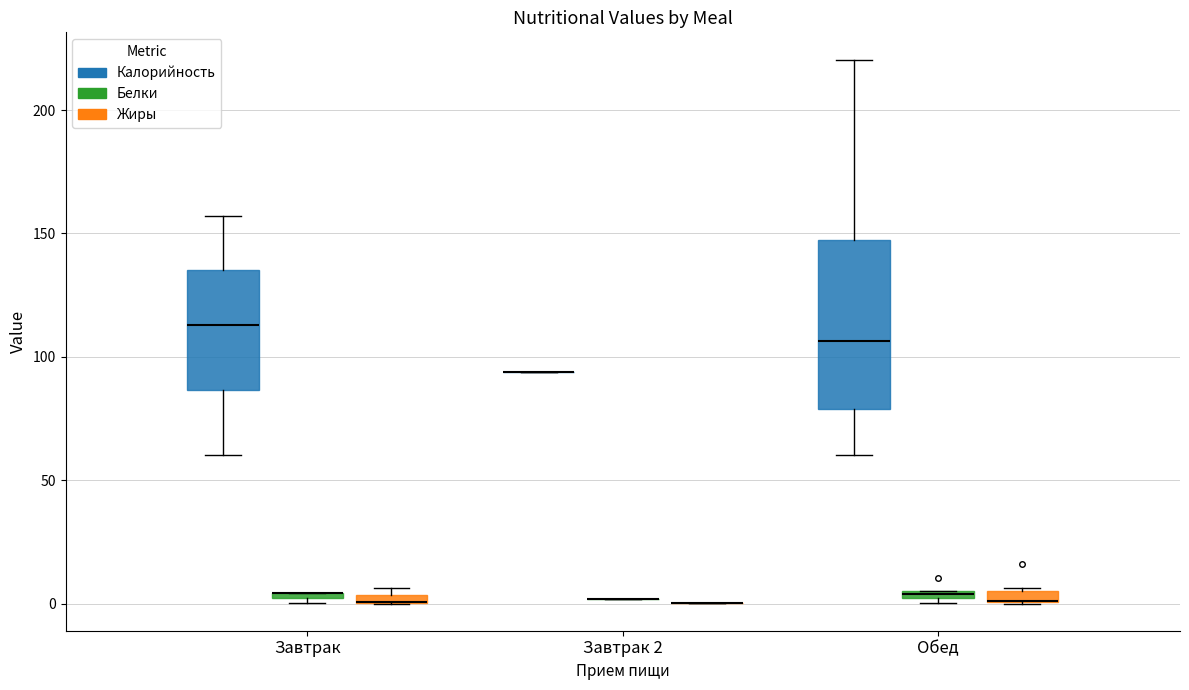

Which box is the tallest, from its lower edge to its upper edge?

Обед (Калорийность)